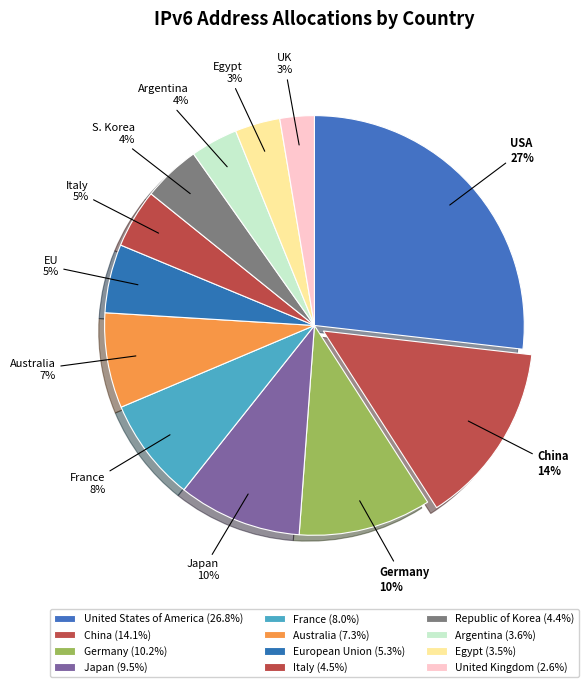

What is the ratio of the value at France to the value at Egypt?

2.3